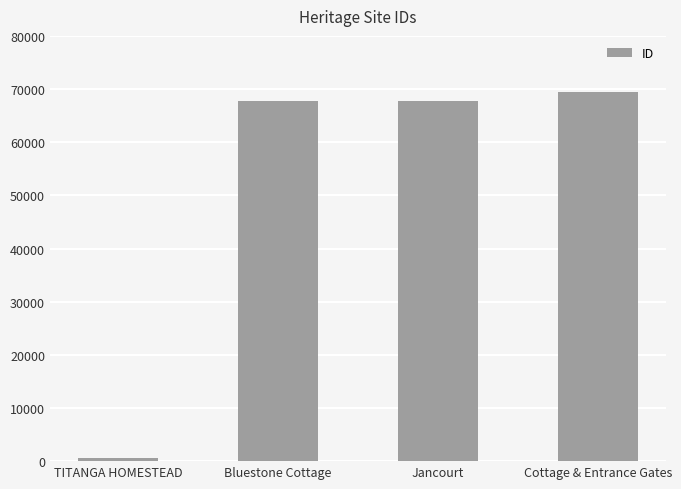

What is the sum of the values at Bluestone Cottage and TITANGA HOMESTEAD?

68474